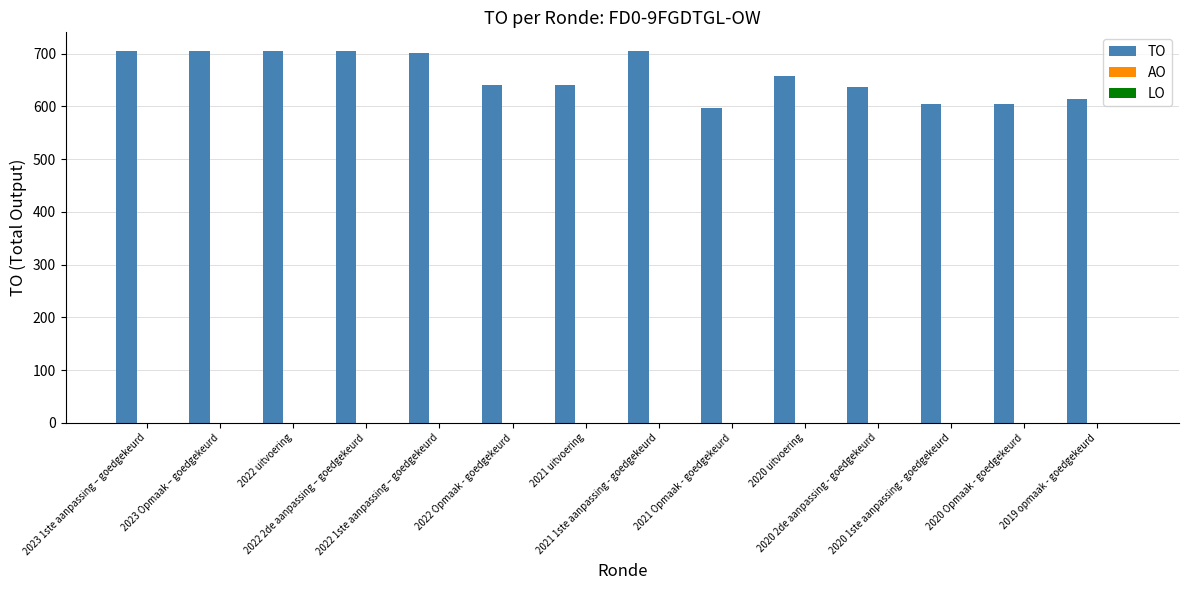

What is the smallest value displayed?

597